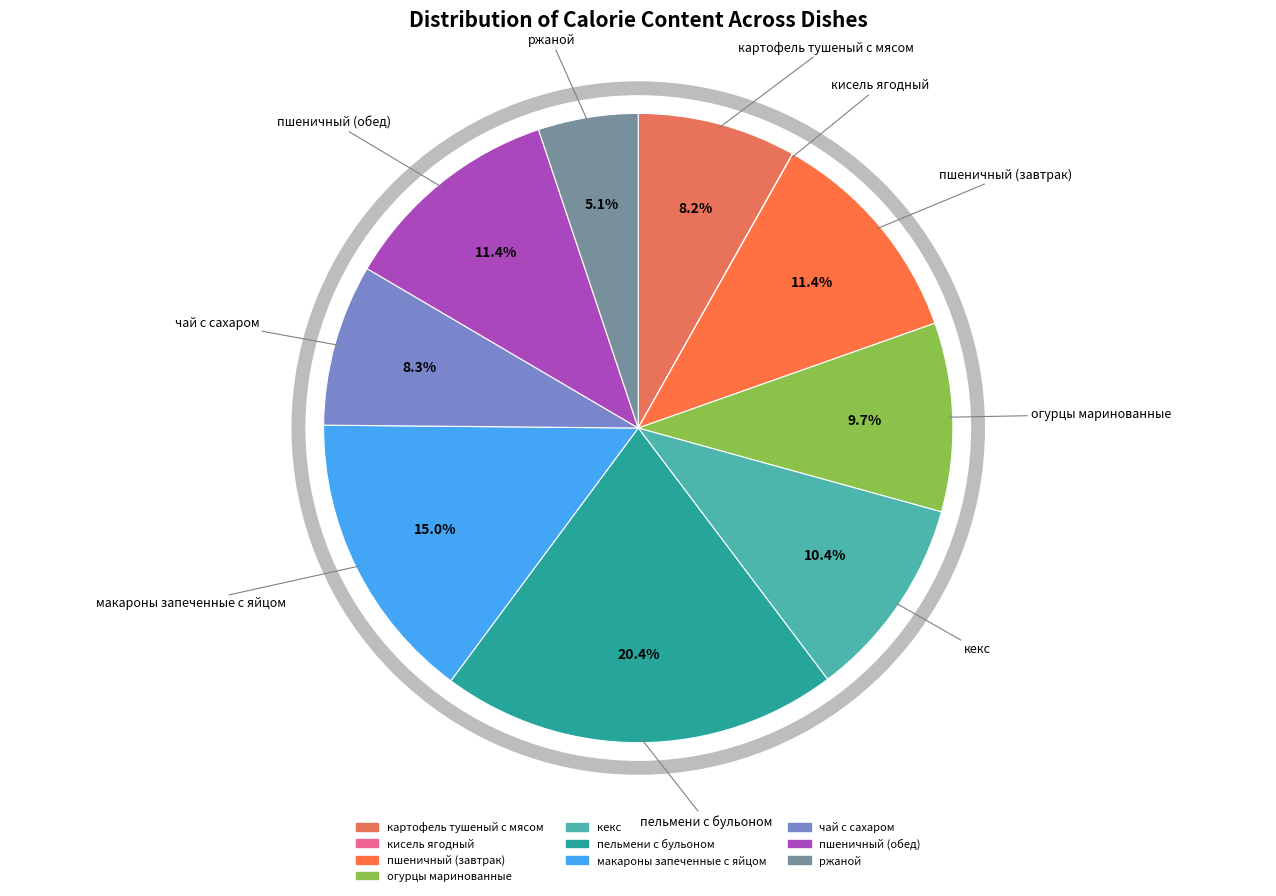

Which category has the biggest portion of the pie?

пельмени с бульоном